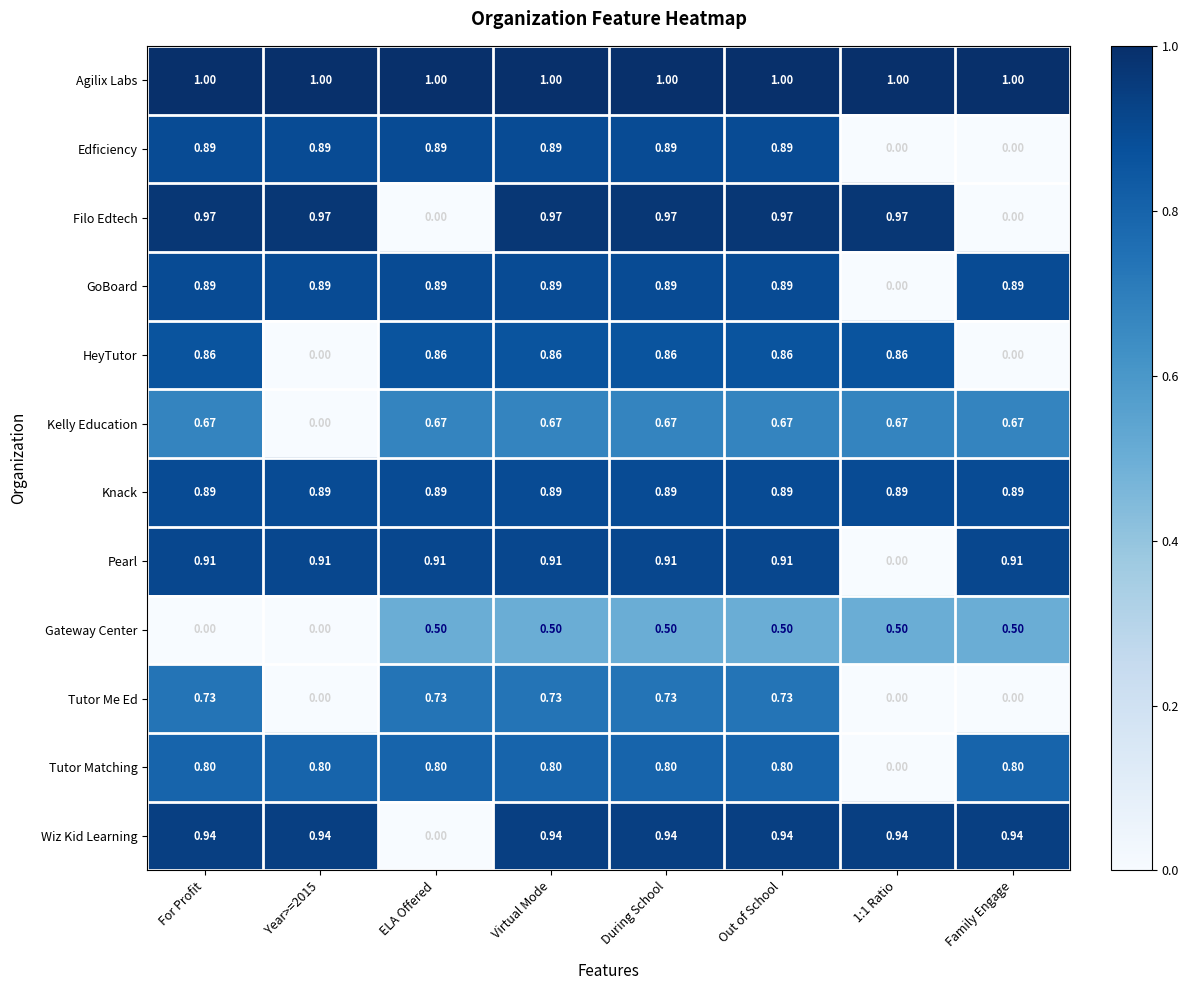

Which series has the largest range (max minus min)?

Filo Edtech